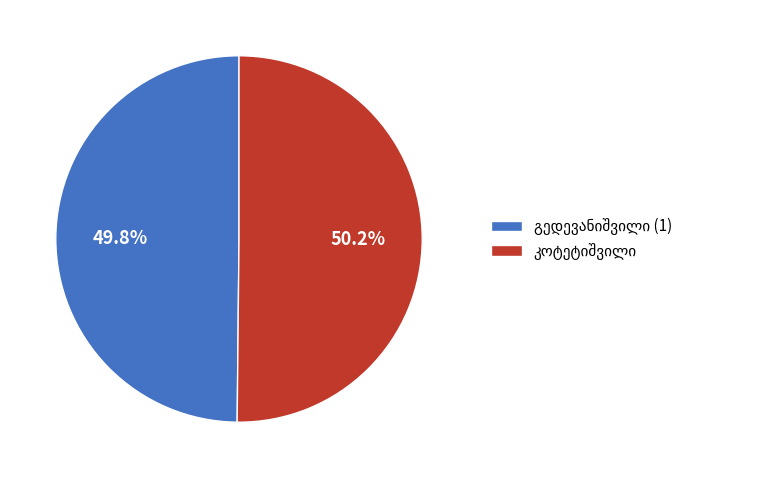

Does any single category account for the majority?

Yes